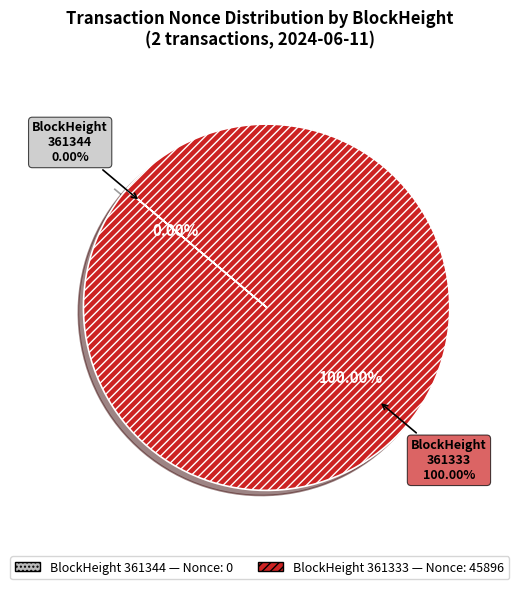

True or false: 361333 accounts for 99% of the total.

False